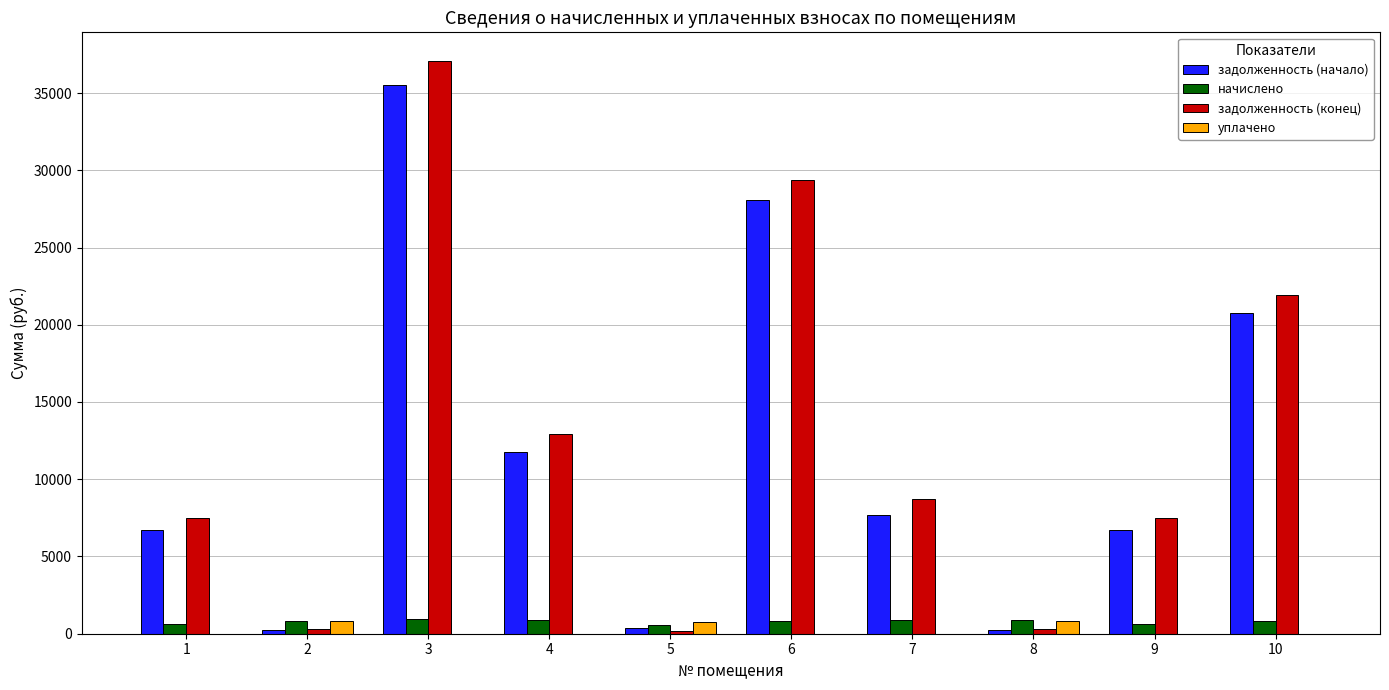

Is the value of задолженность (конец) at 10 greater than the value of начислено at 6?

Yes